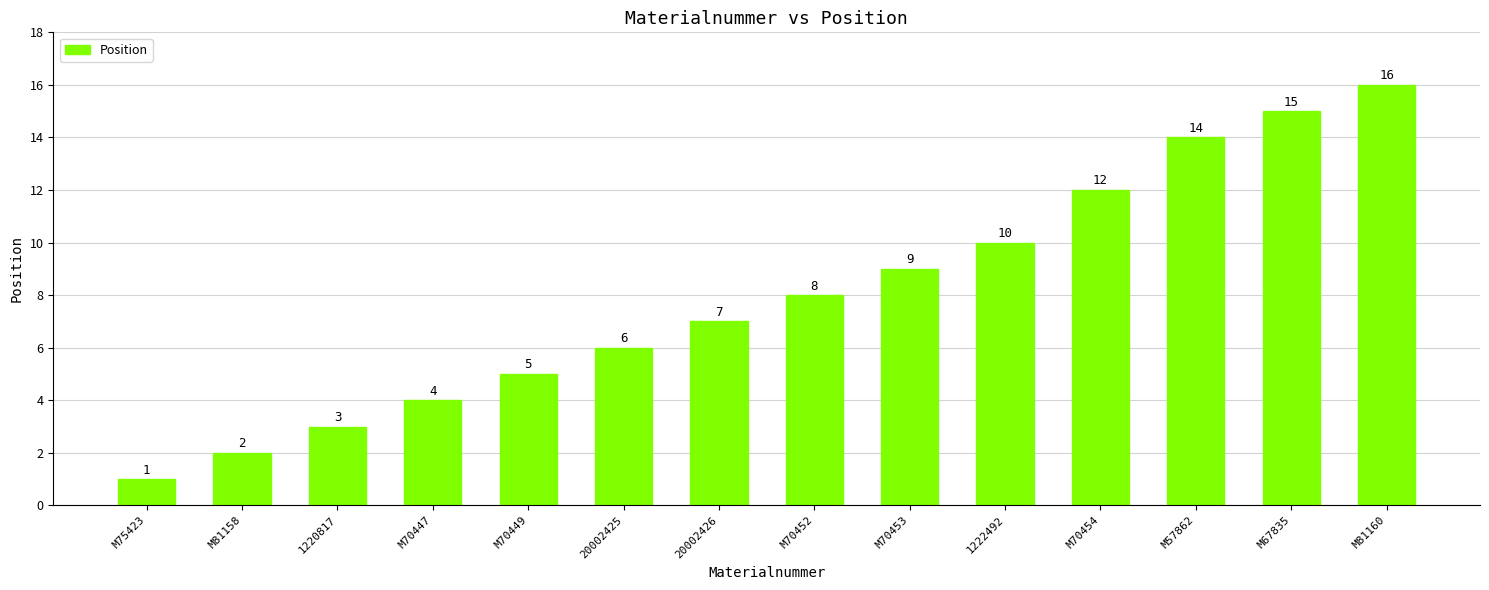

What is the value of the 5th bar from the left?

5